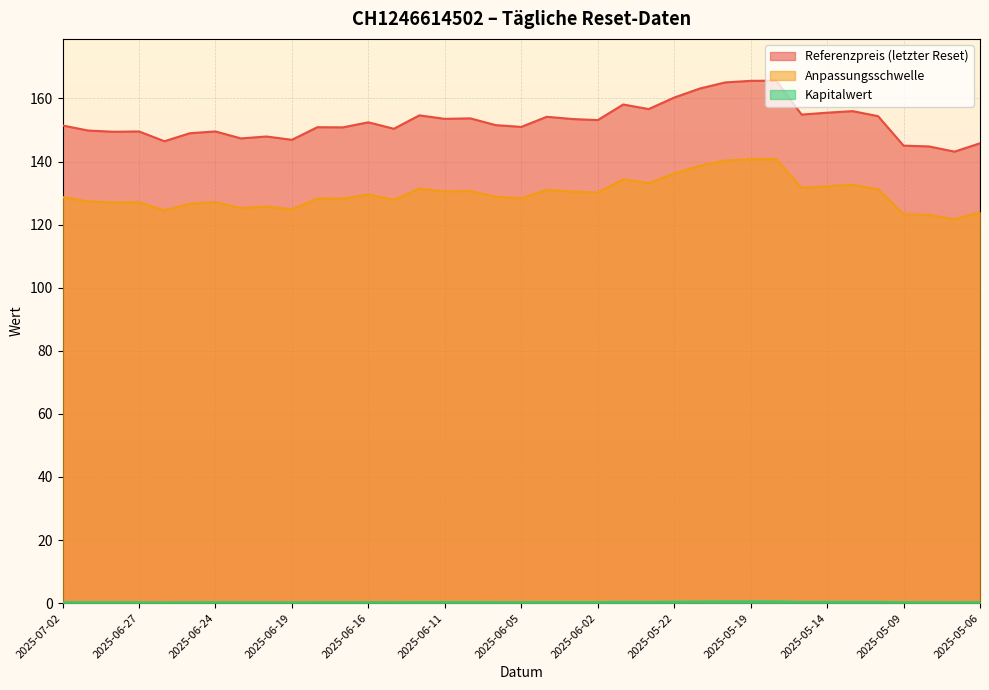

What is the label of the 20th point from the right?

2025-06-06